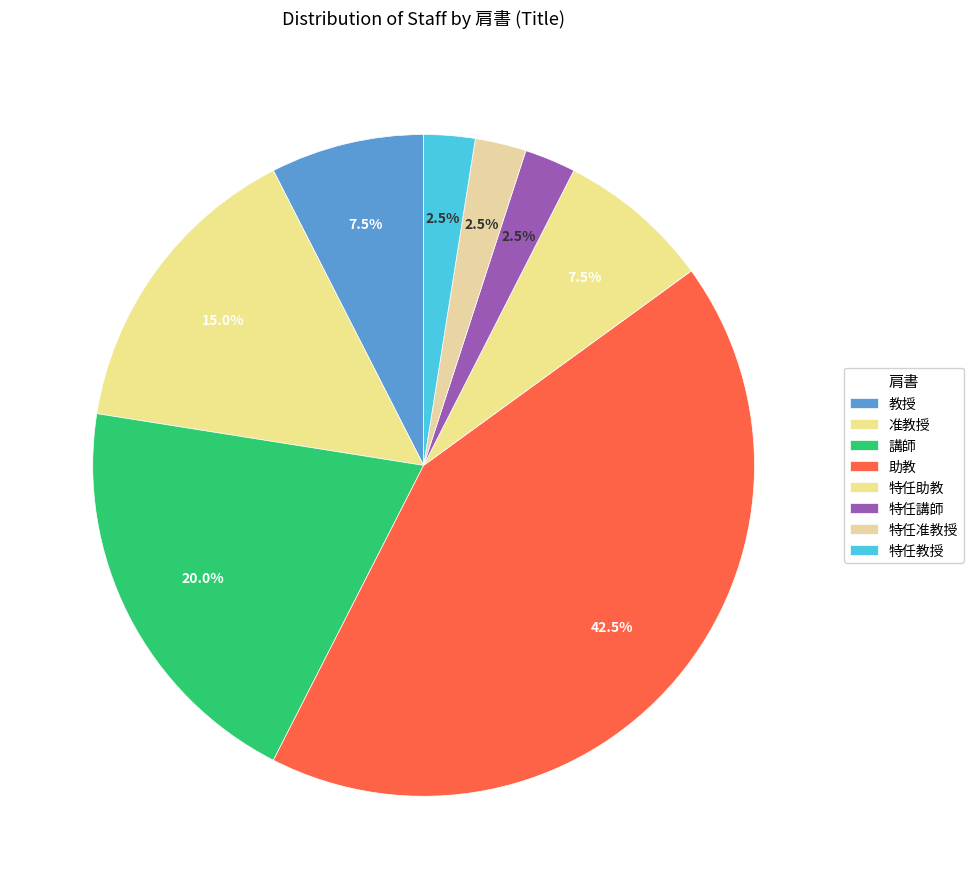

Which has a higher value, 特任教授 or 助教?

助教